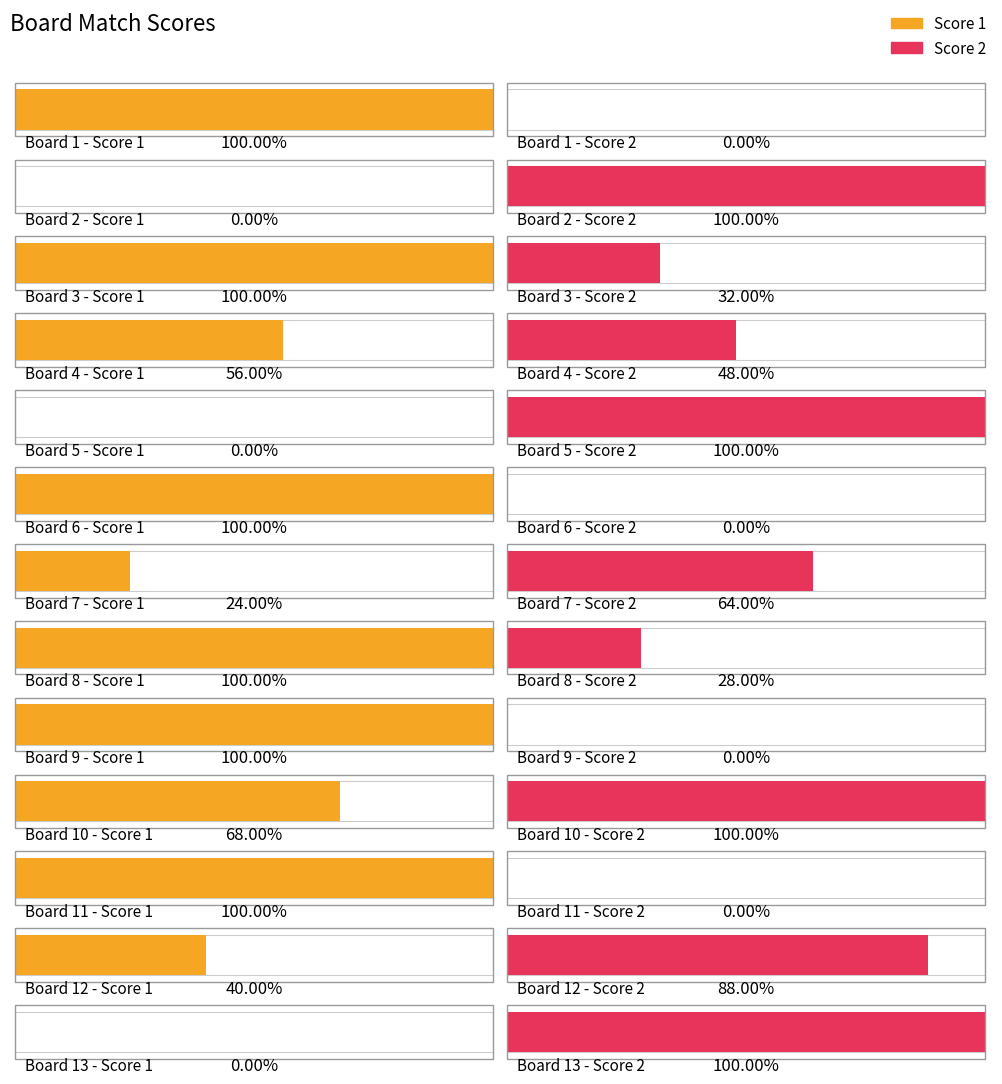

Which has a higher value, 10 or 13?

10